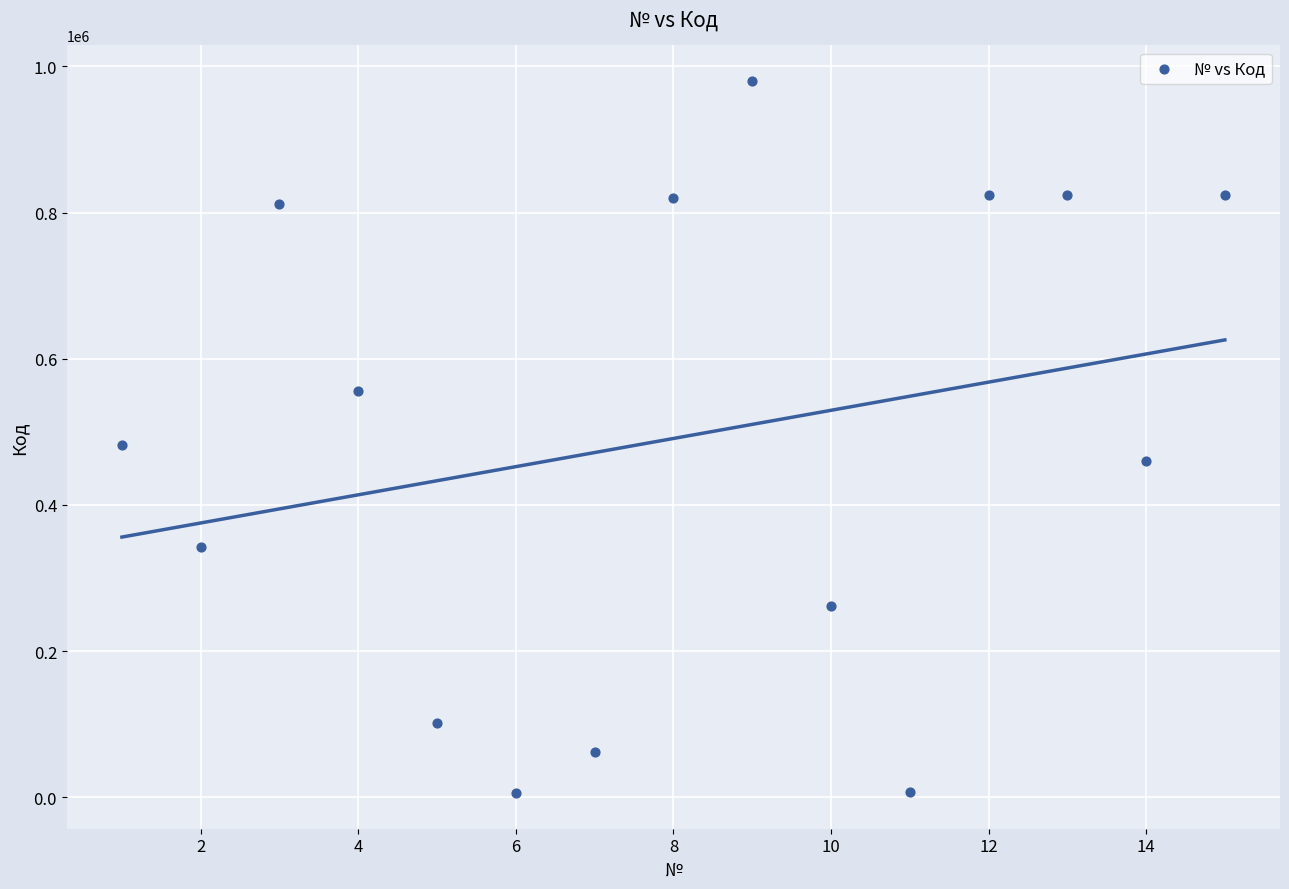

What Y value in the scatter plot is closest to 492927?

482021